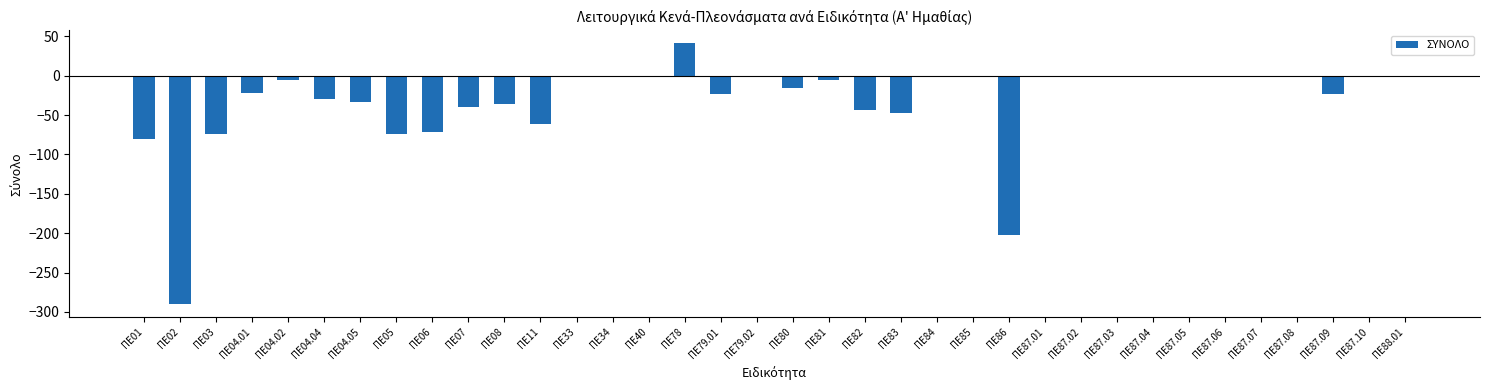

Is it true that the value at ΠΕ87.07 is 0?

True